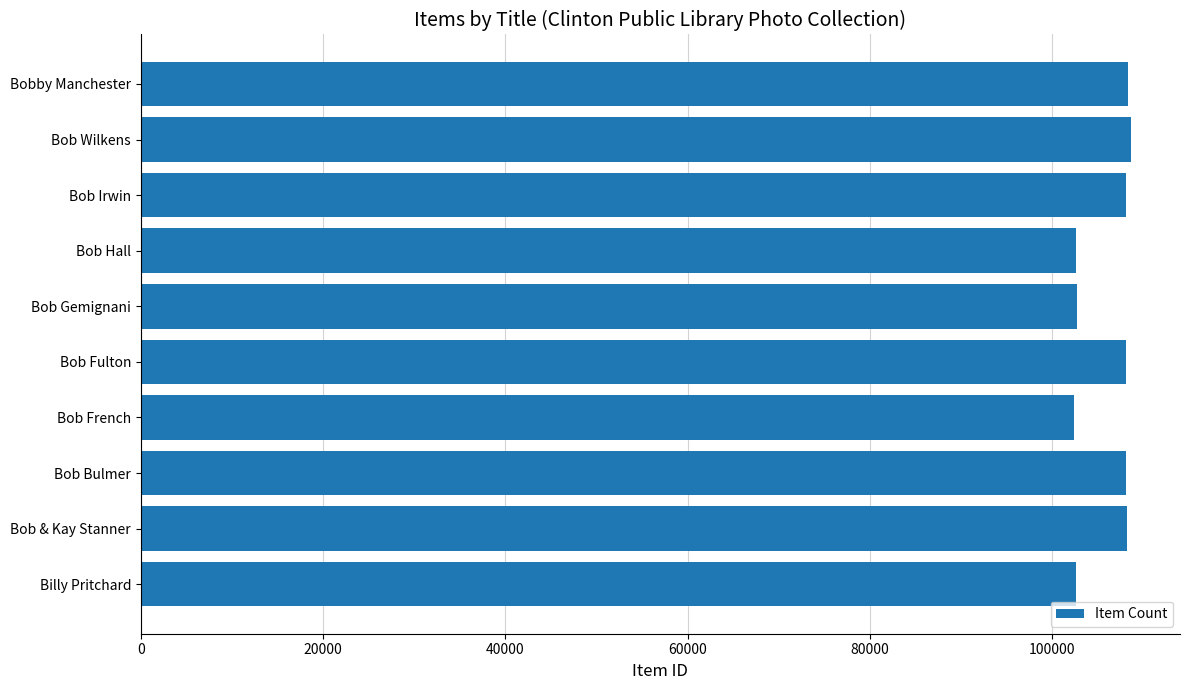

What is the ratio of the value at Bob Irwin to the value at Bob French?

1.1